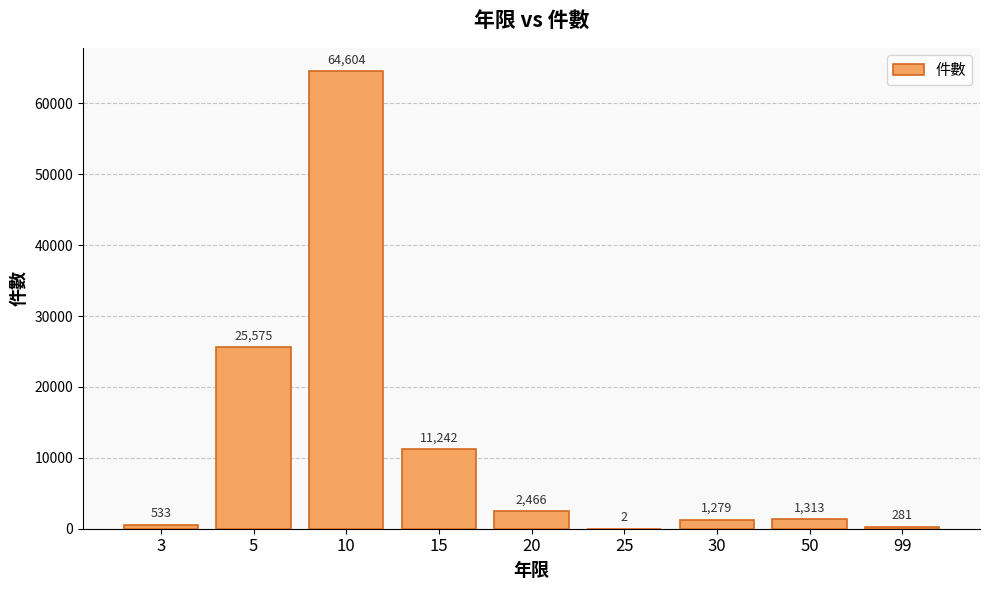

The value at 15 is 17533. True or false?

False